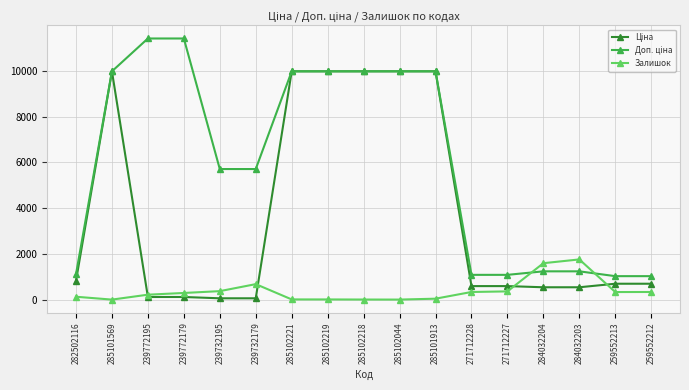

What is the sum of the Залишок values at 285101569 and 285102219?

7.0